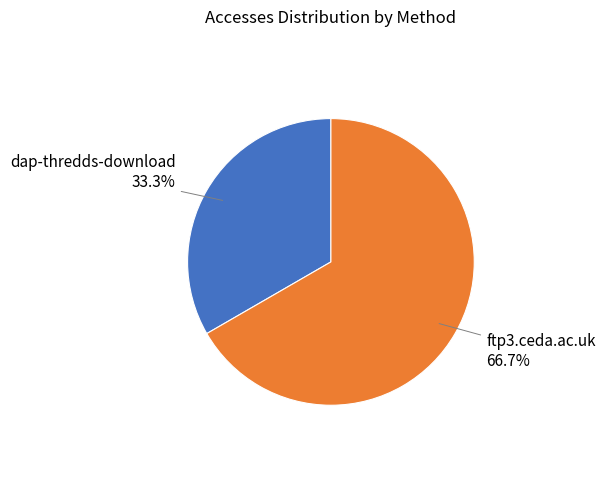

Is there any slice that represents more than half of the pie?

Yes